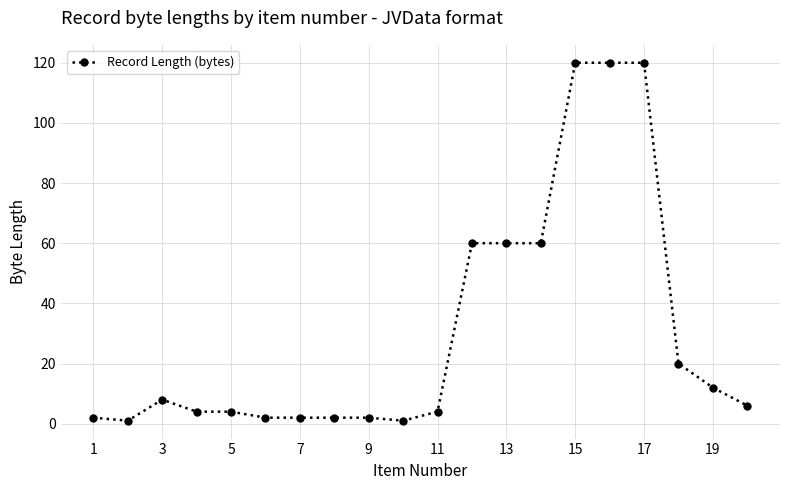

What is the difference between the maximum and minimum values?

119